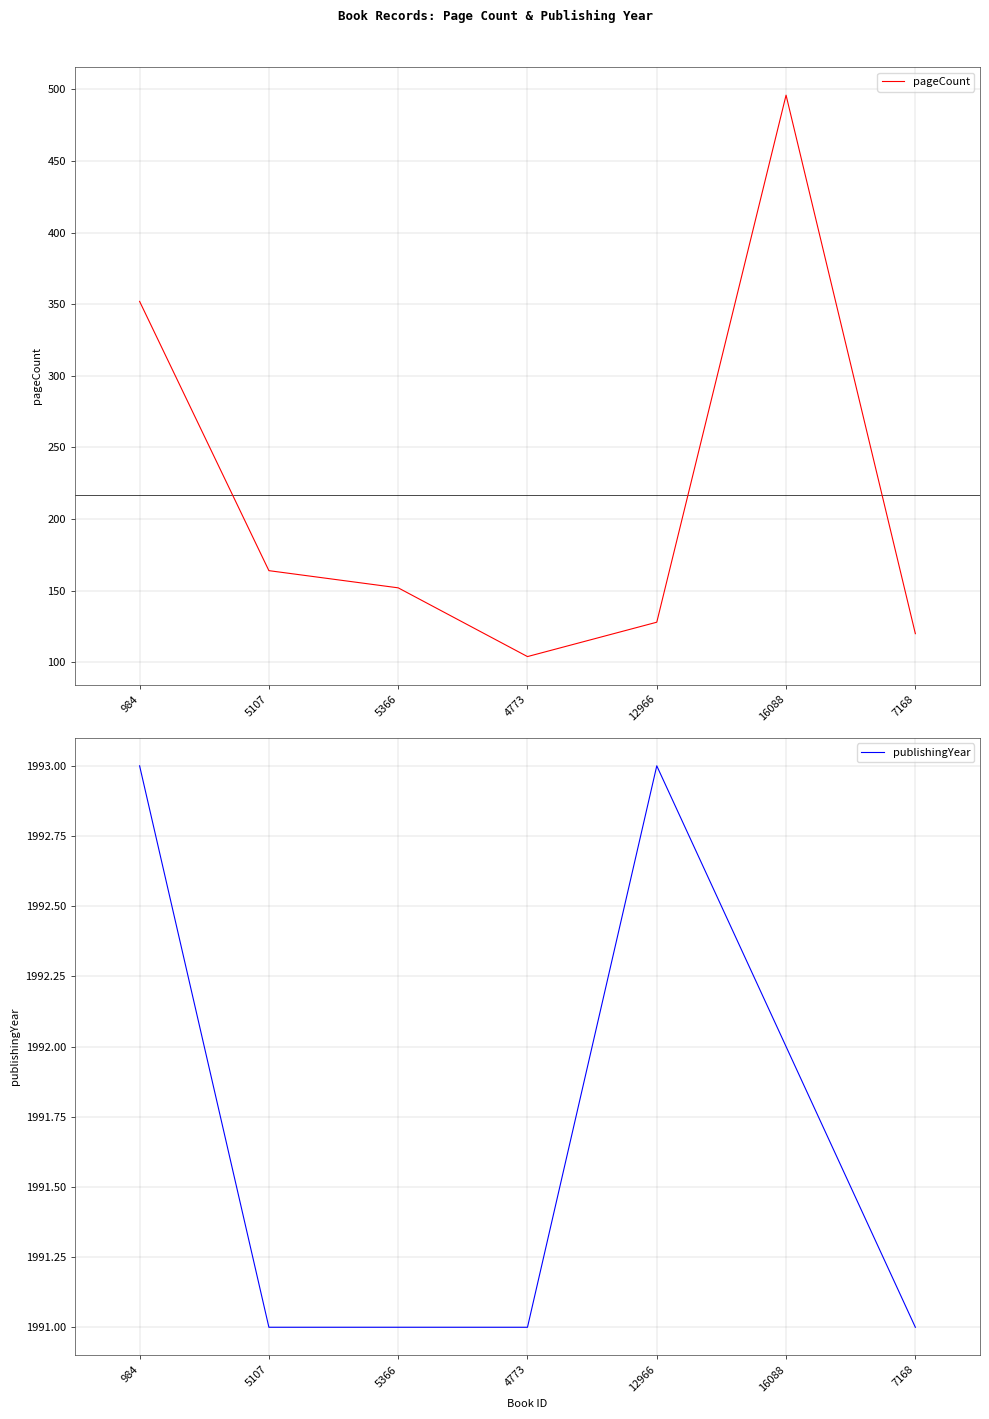

How many interior local peaks does the publishingYear series have?

1